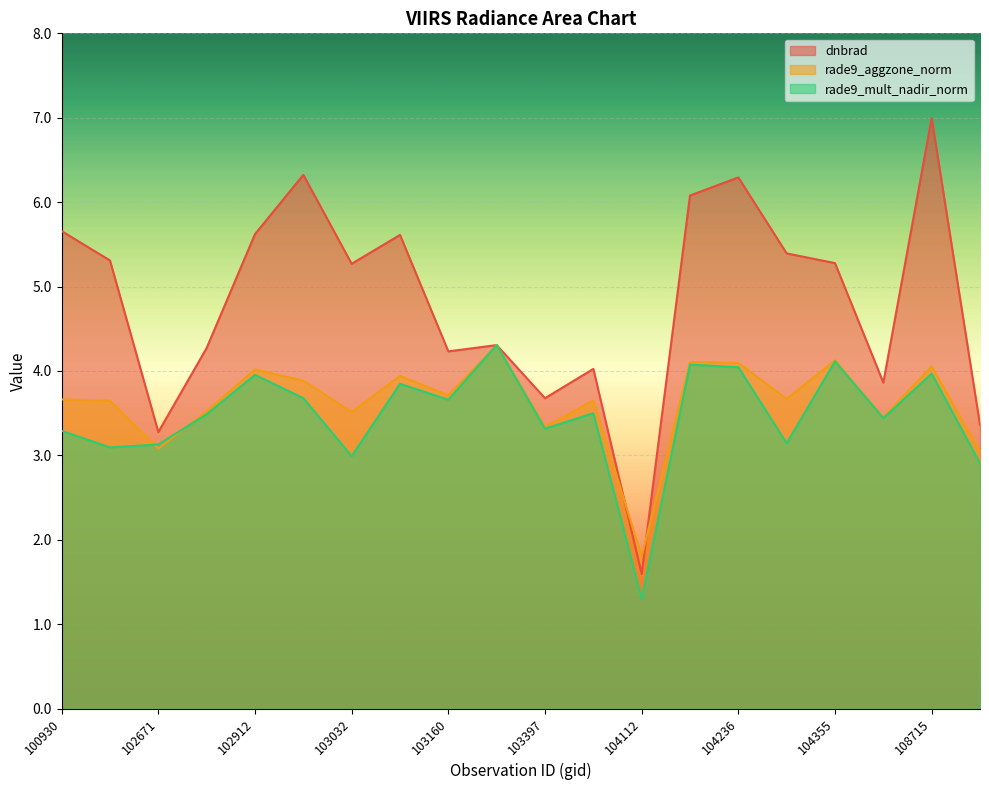

Between which two adjacent categories do rade9_mult_nadir_norm and dnbrad first intersect?

103160 and 103279